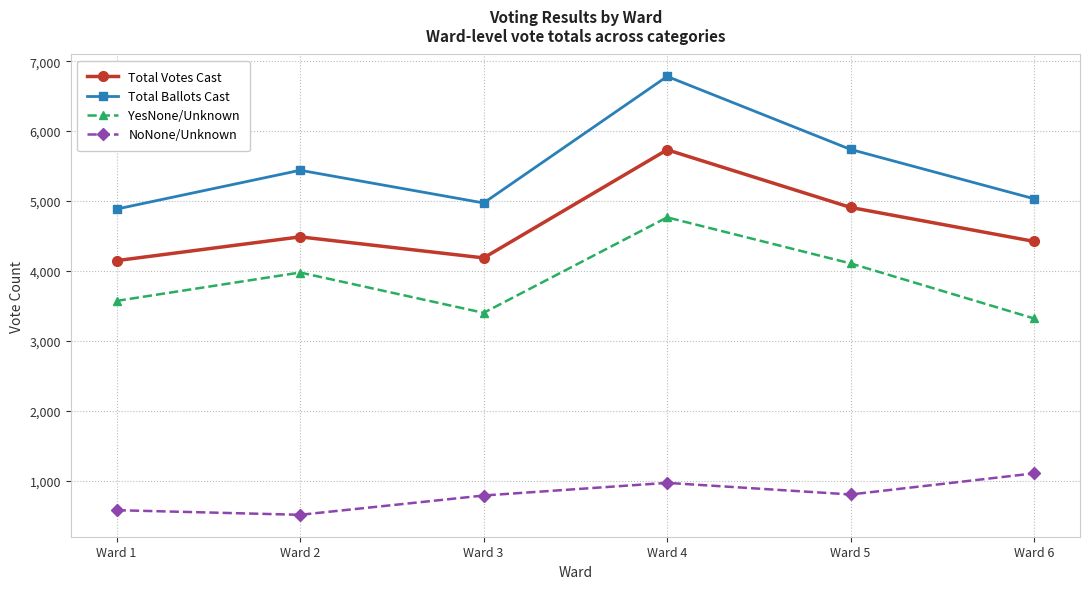

At which category does Total Ballots Cast reach its first local peak?

Ward 2